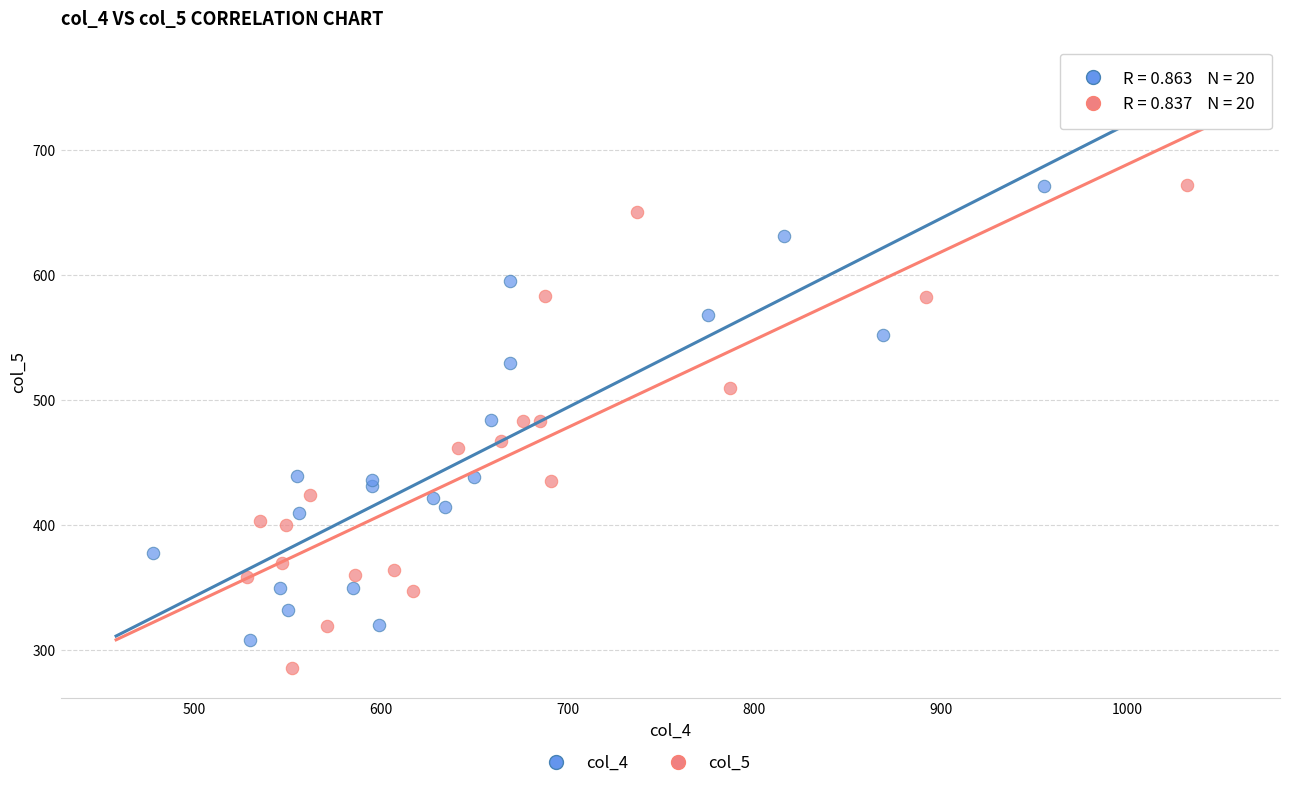

Which series has the largest Y range (max minus min)?

col_5